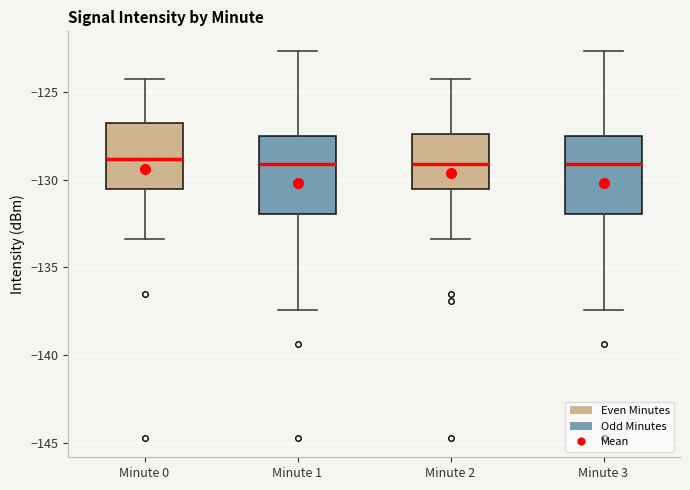

Reading left to right, transcribe this box plot: for each box, give where its median line is, the range the box spans, and where its two whiskers end, as read against the y-axis. The values are not printed on the chart, so give them approximately, as read against the axis.

Minute 0: median -129.0, box -130.5 to -127.0, whiskers -133.5 to -124.0
Minute 1: median -129.0, box -132.0 to -127.5, whiskers -137.5 to -122.5
Minute 2: median -129.0, box -130.5 to -127.5, whiskers -133.5 to -124.0
Minute 3: median -129.0, box -132.0 to -127.5, whiskers -137.5 to -122.5